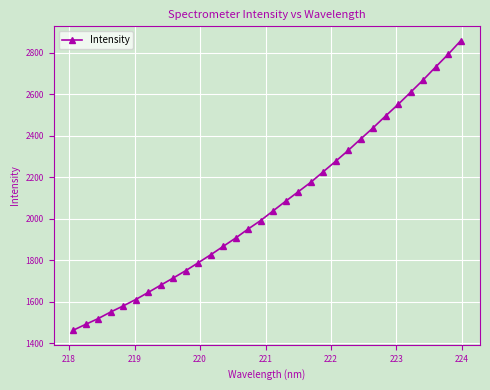

Does the chart display data point markers on the line(s)?

Yes